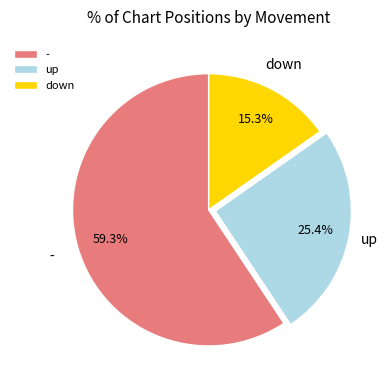

Between down and up, which is larger?

up